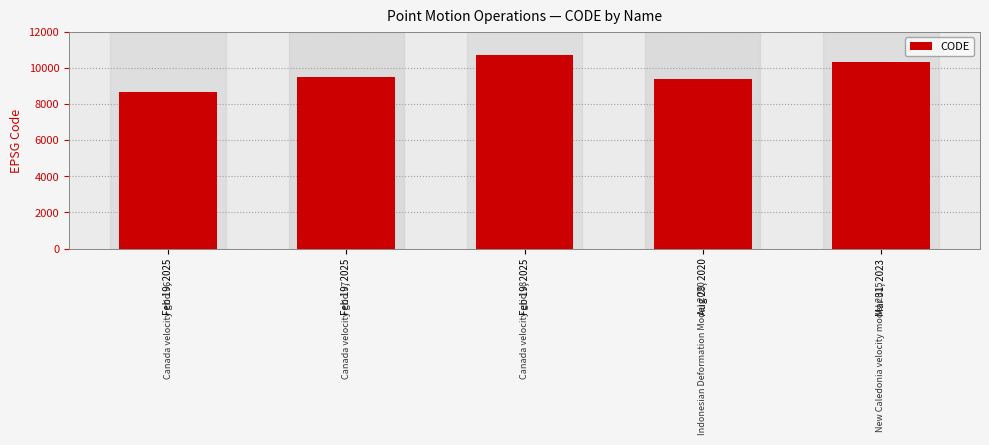

What is the minimum value shown in the chart?

8676